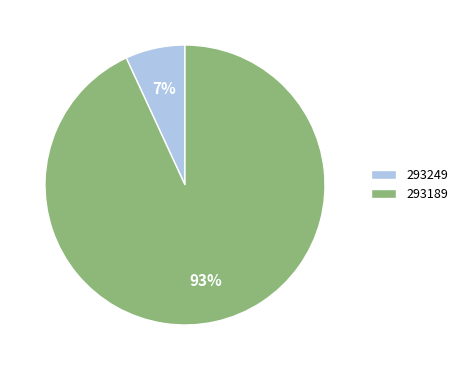

To the nearest percent, what portion does 293189 represent?

93%